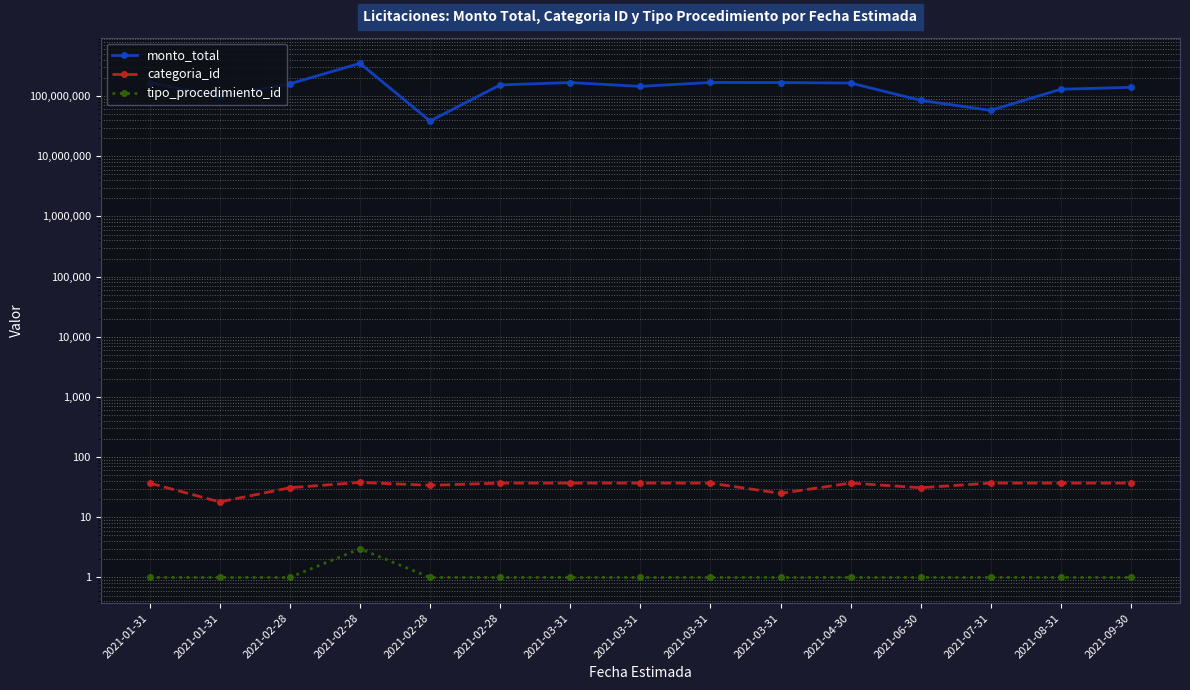

True or false: tipo_procedimiento_id has more than 2 interior local peaks.

False